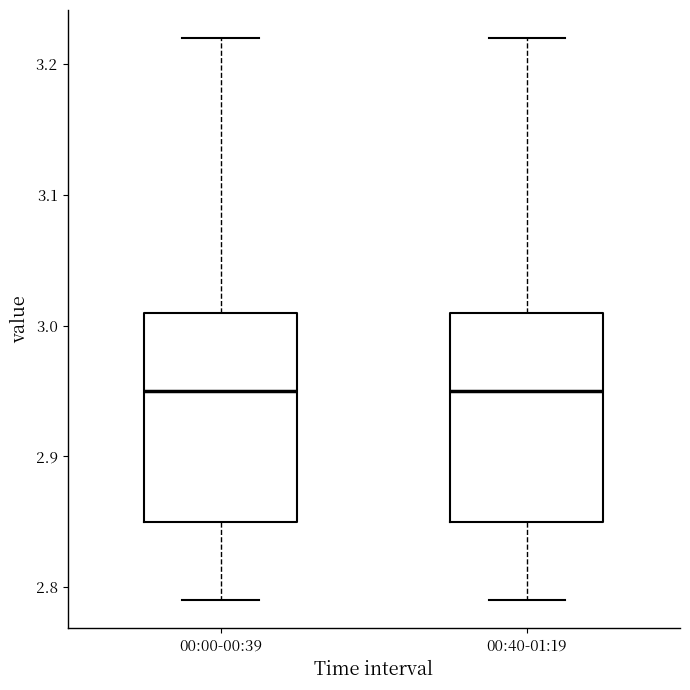

Reading left to right, transcribe this box plot: for each box, give where its median line is, the range the box spans, and where its two whiskers end, as read against the y-axis. The values are not printed on the chart, so give them approximately, as read against the axis.

00:00-00:39: median 2.95, box 2.85 to 3.01, whiskers 2.79 to 3.22
00:40-01:19: median 2.95, box 2.85 to 3.01, whiskers 2.79 to 3.22